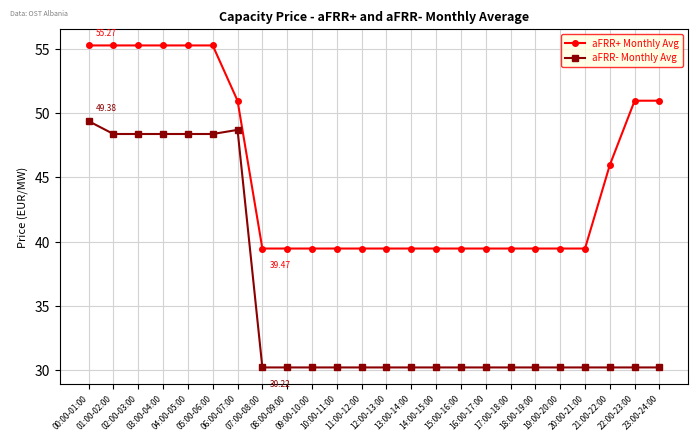

At how many categories does at least one series exceed 48?

9